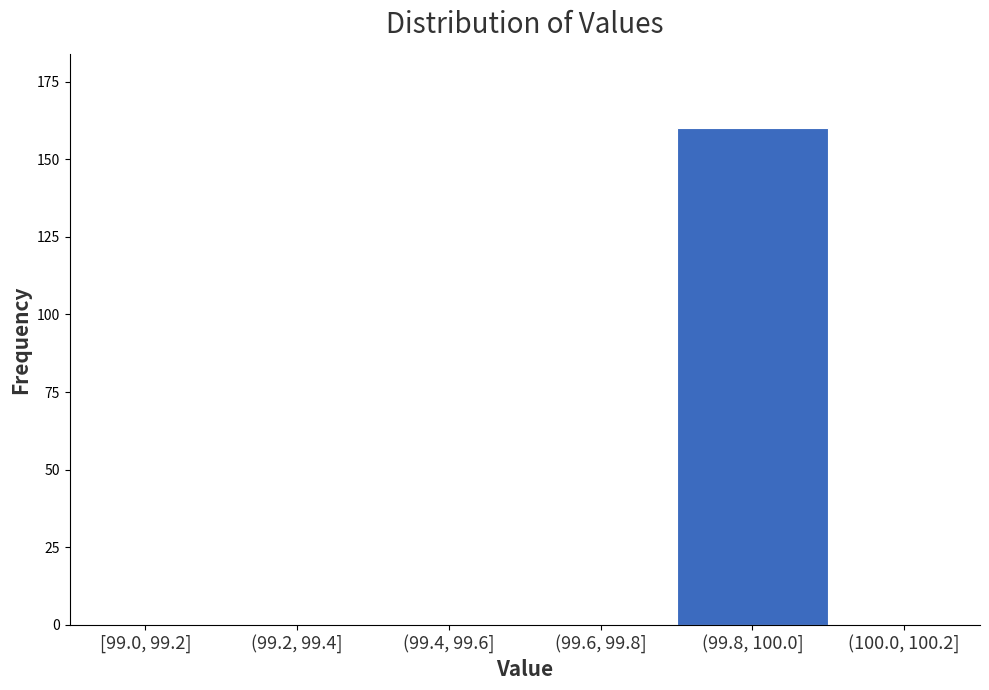

Reading right to left, transcribe all the data shown in this chart.

(100.0, 100.2]=0	(99.8, 100.0]=160	(99.6, 99.8]=0	(99.4, 99.6]=0	(99.2, 99.4]=0	[99.0, 99.2]=0